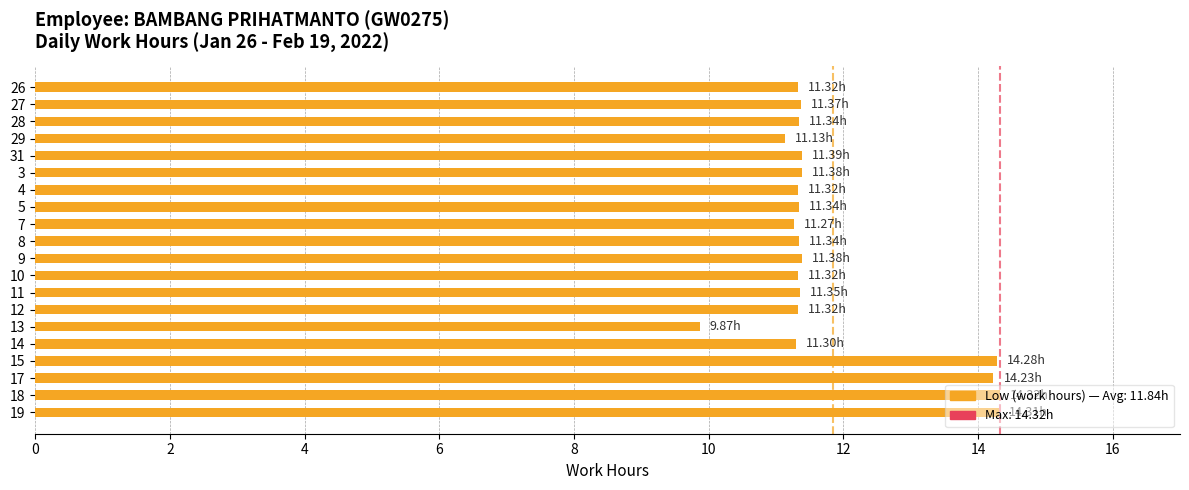

What is the minimum value shown in the chart?

9.9